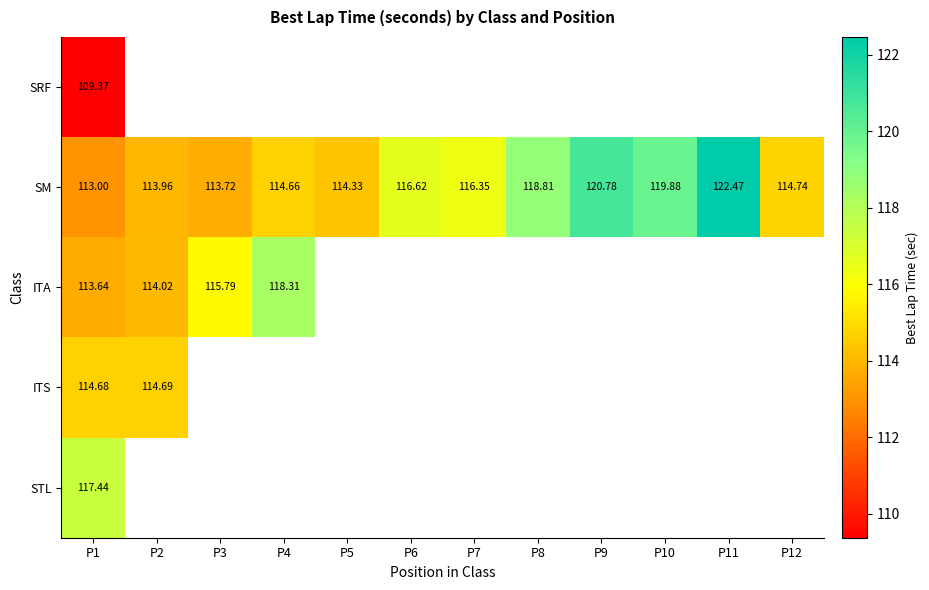

At which category is the sum across all series the highest?

P1